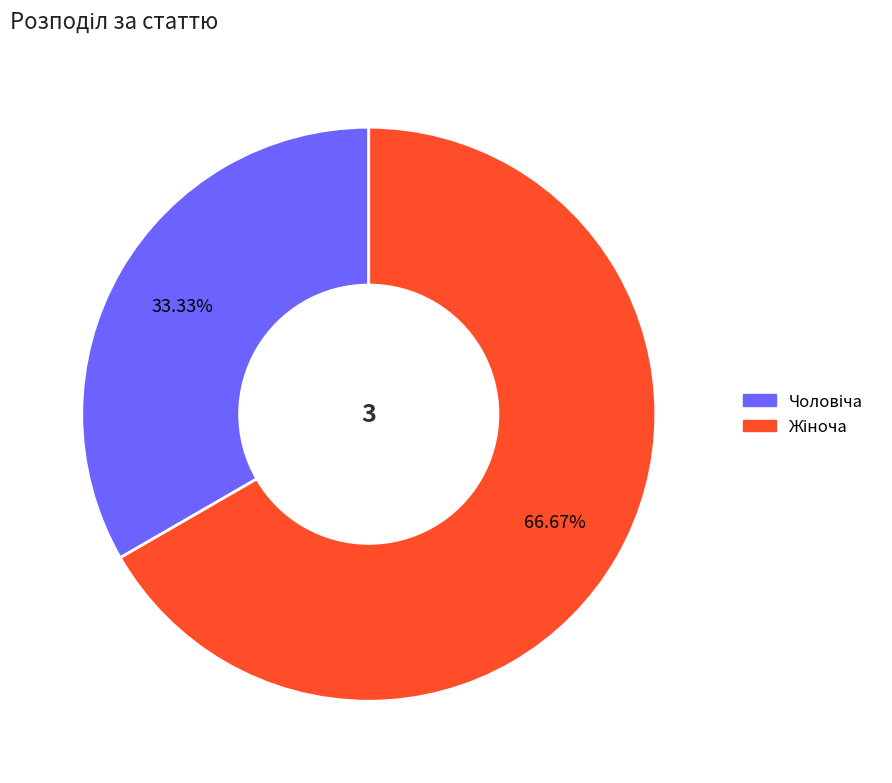

Is there a majority slice in this chart?

Yes